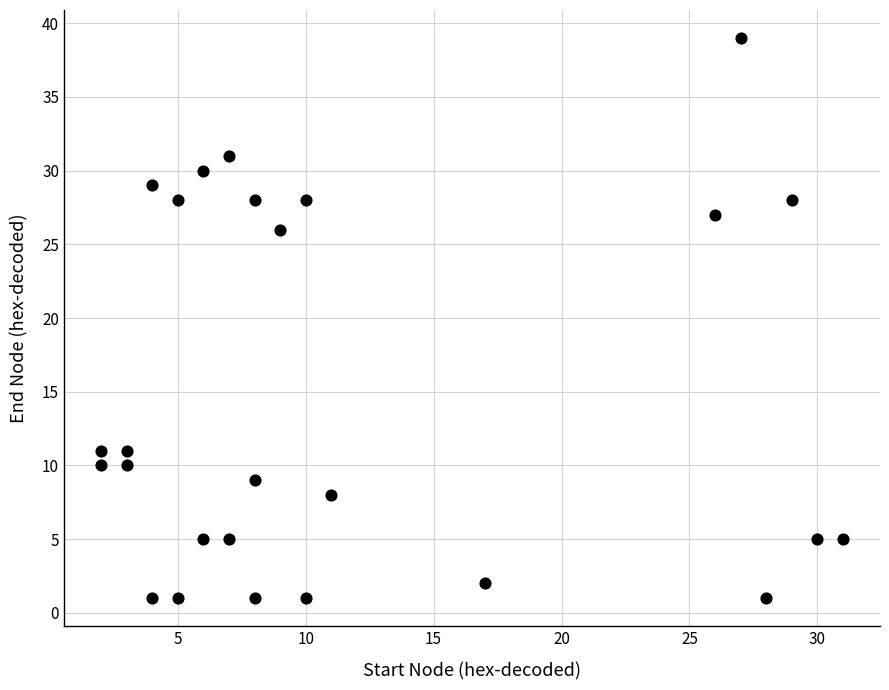

What is the range of X values (max minus min)?

29